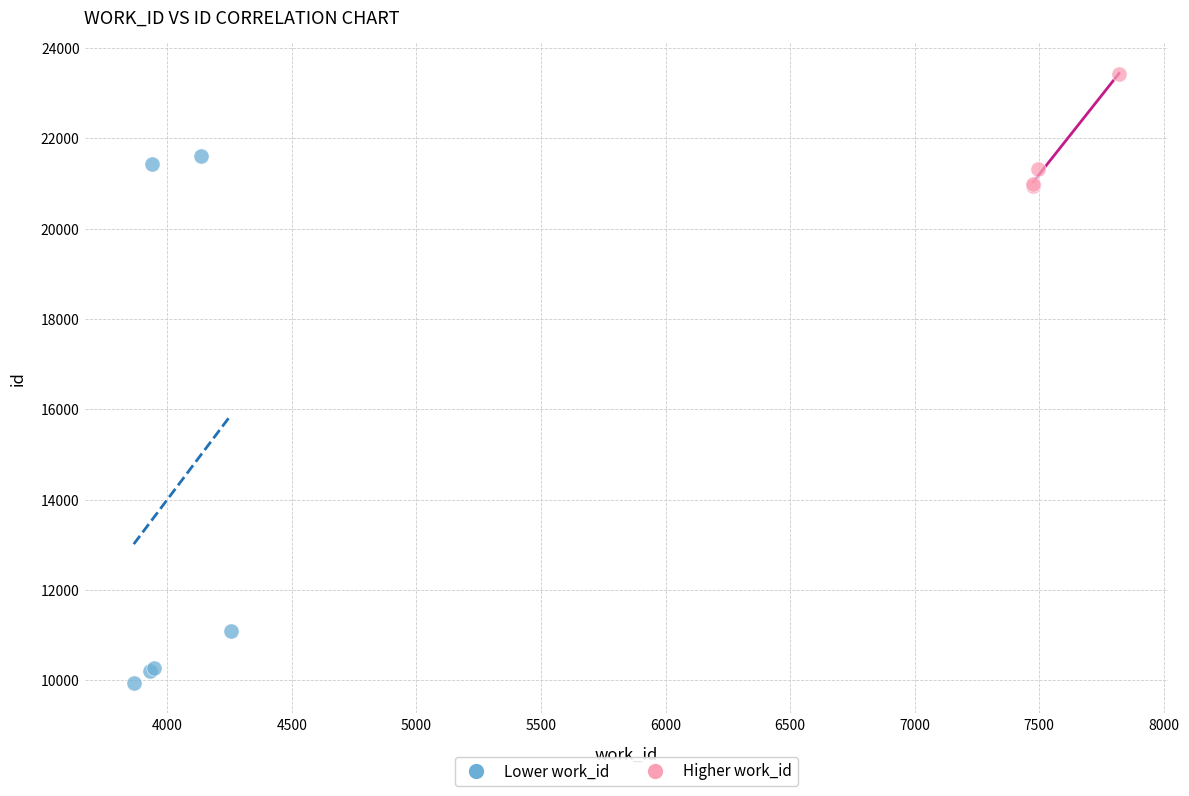

Which series contains the highest Y value?

Higher work_id